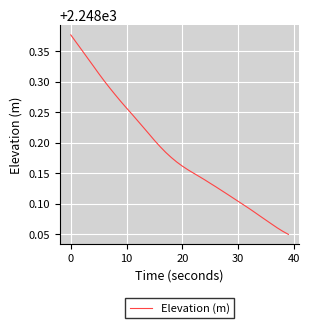

What is the difference between the maximum and minimum values?

0.3